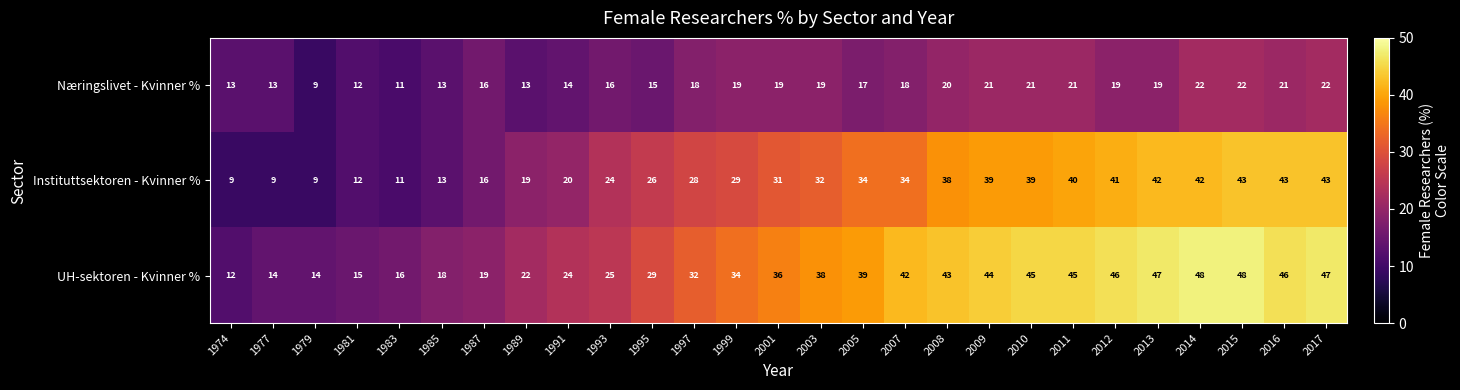

How many distinct data groups are displayed?

3